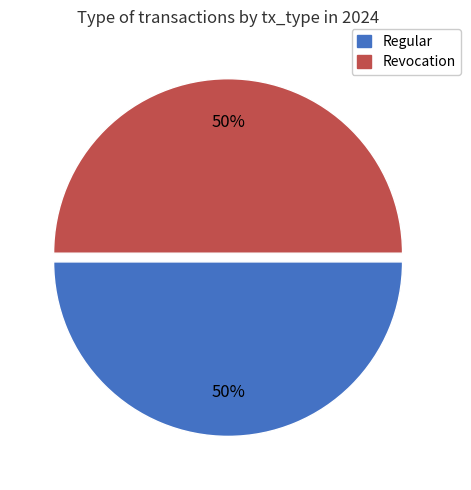

To the nearest percent, what is the combined percentage of Revocation and Regular?

100%